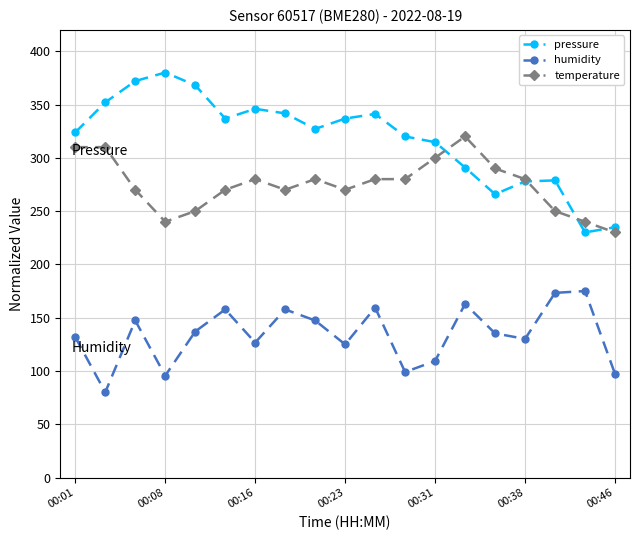

List the series in order of their overall mean, lowest first.

humidity, temperature, pressure